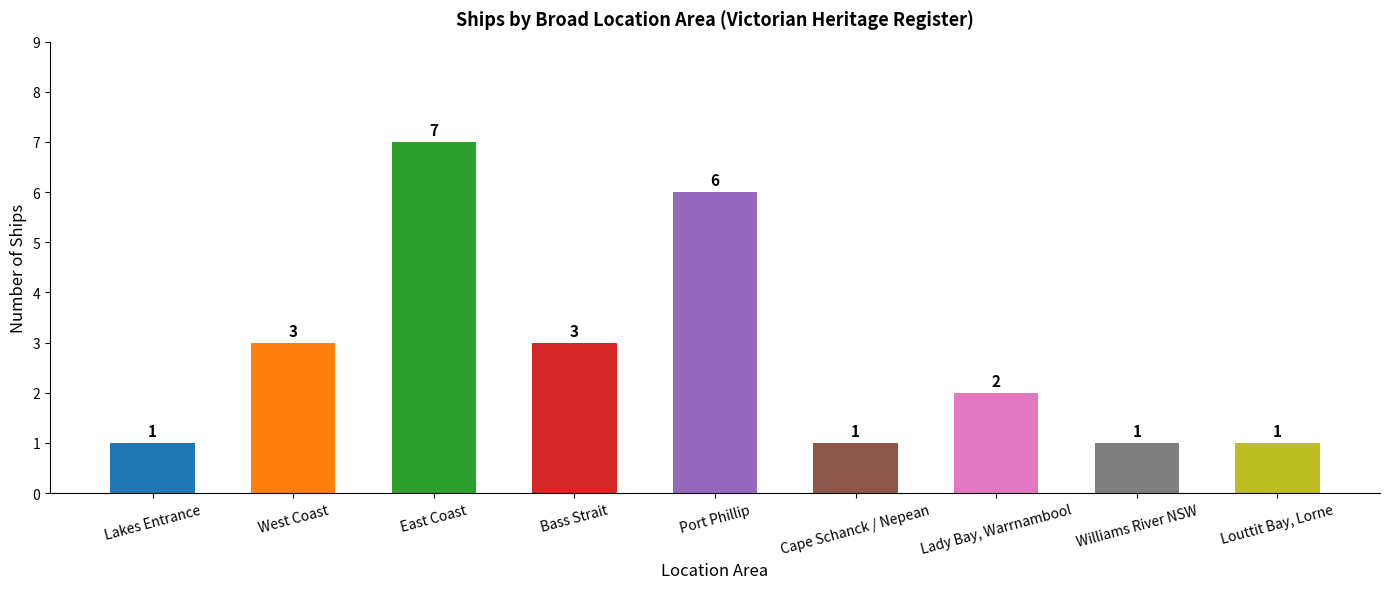

Reading left to right, what are all the values shown in this chart?

1	3	7	3	6	1	2	1	1